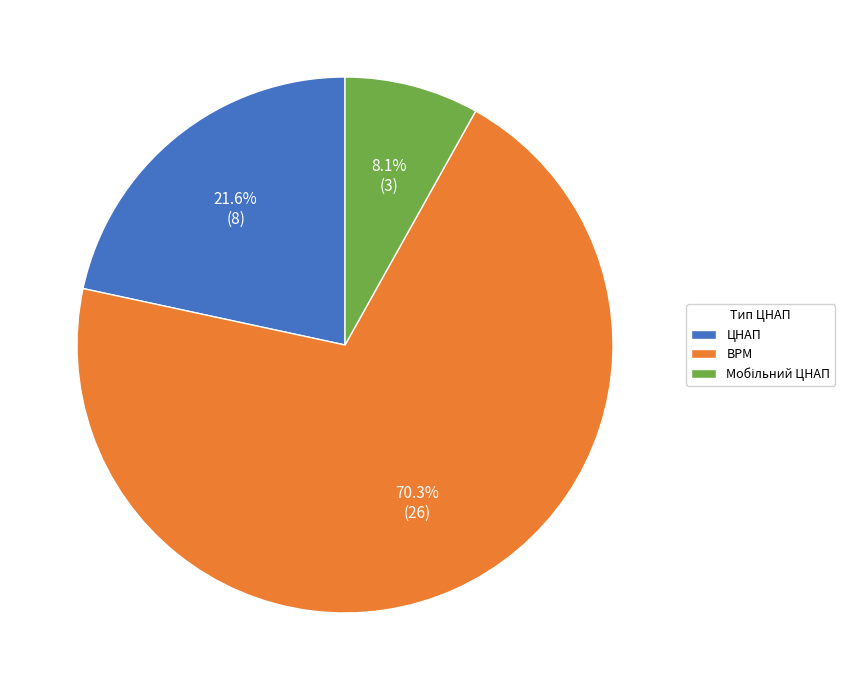

Which slice is the largest?

ВРМ